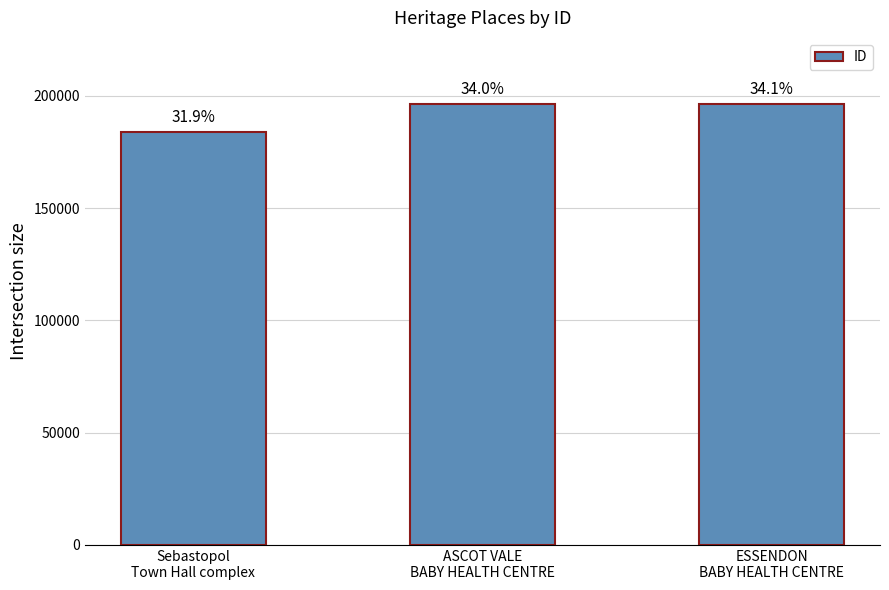

Reading left to right, list all the values displayed in this chart.

183813	196210	196369